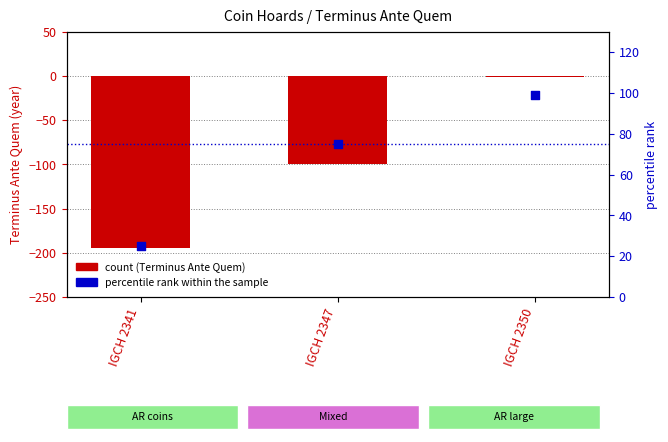

Which series has the largest Y range (max minus min)?

Terminus Ante Quem